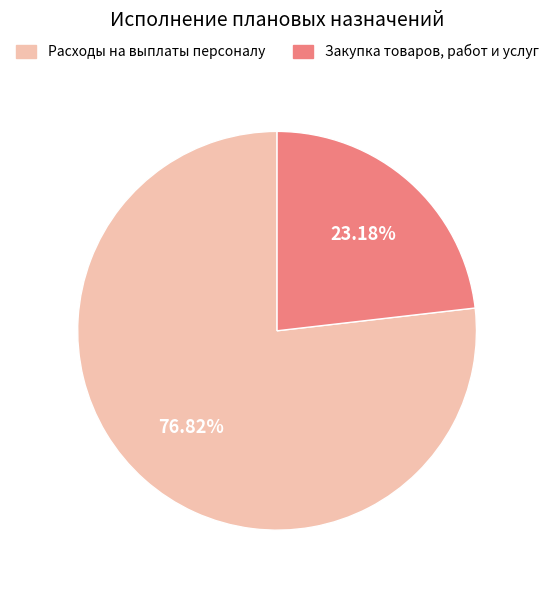

How many segments does this pie chart have?

2